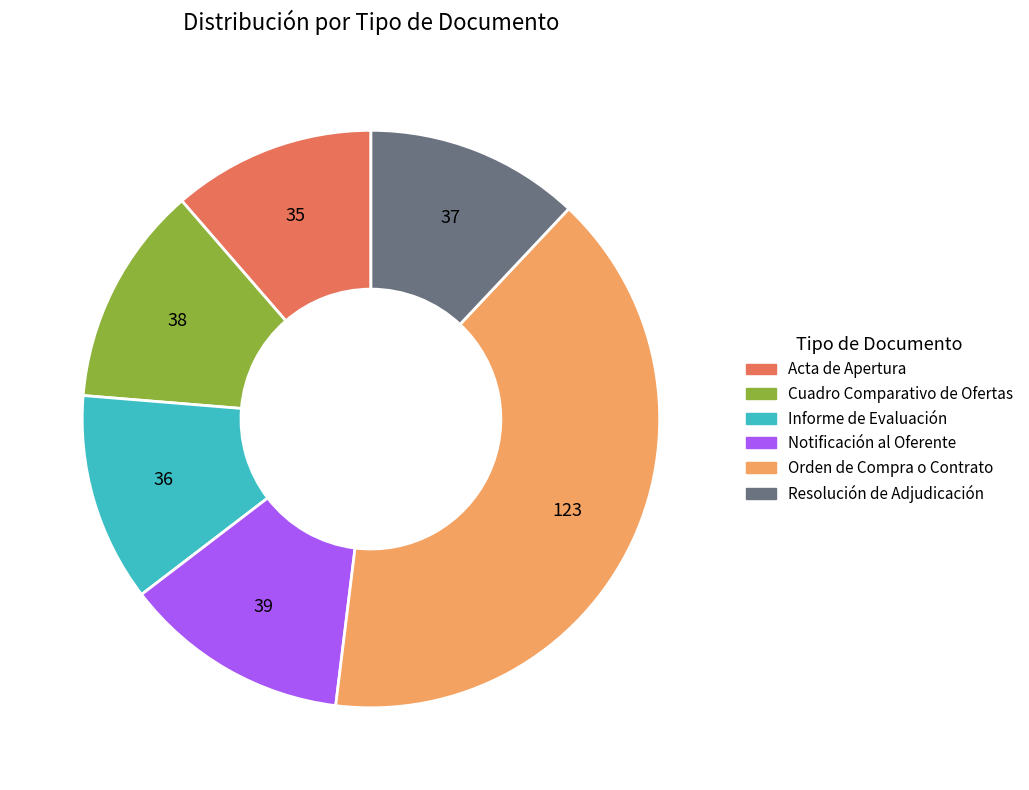

The Cuadro Comparativo de Ofertas slice represents 21% of the pie. True or false?

False